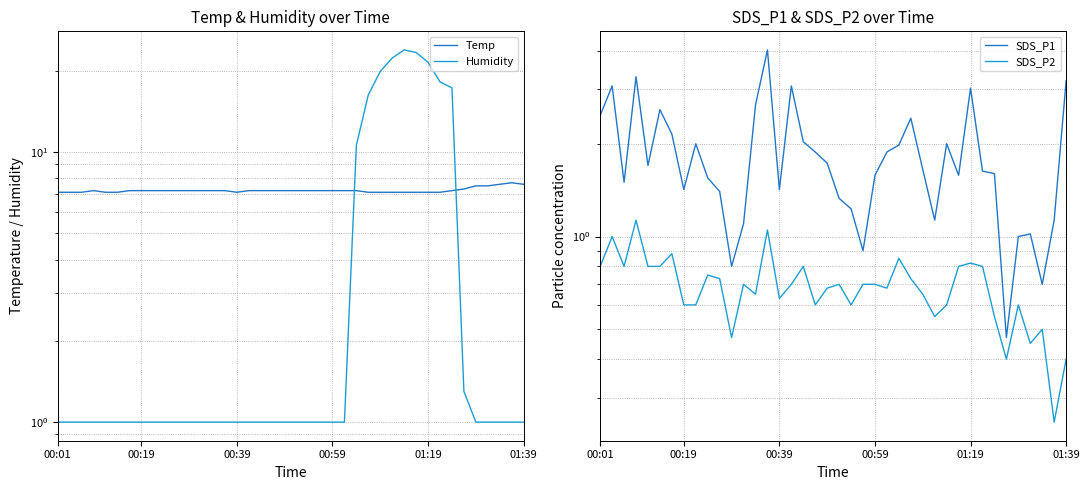

Does the chart have visible grid lines?

Yes